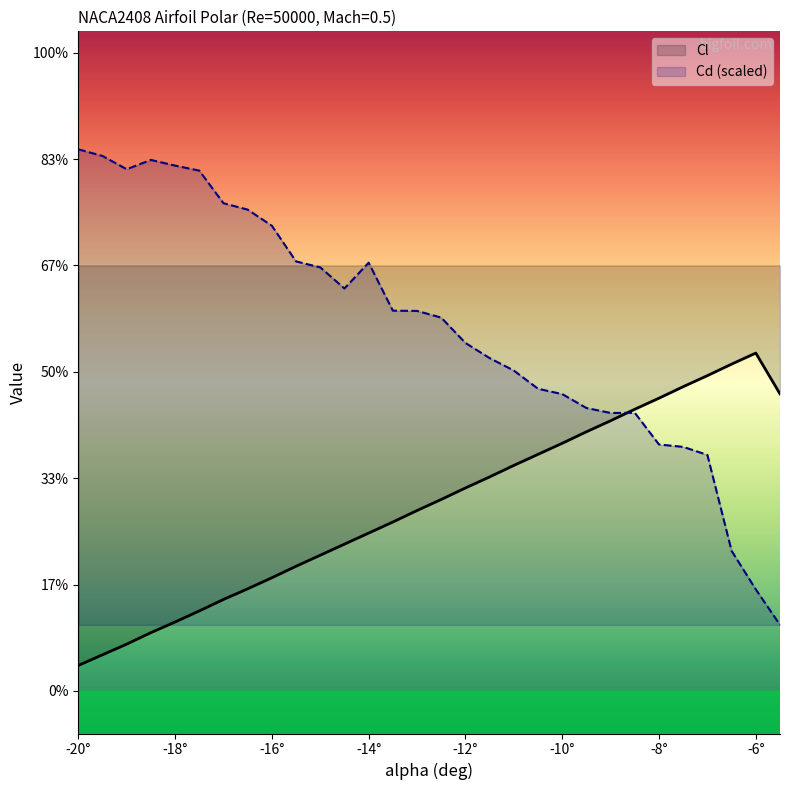

True or false: Cl and Cd cross at least once.

True